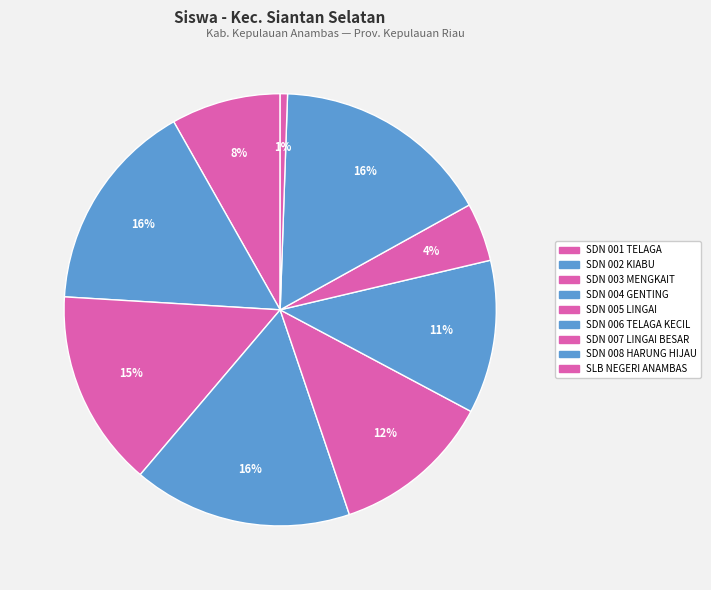

To the nearest percent, what is the difference between the SDN 005 LINGAI and SDN 006 TELAGA KECIL slice percentages?

1%